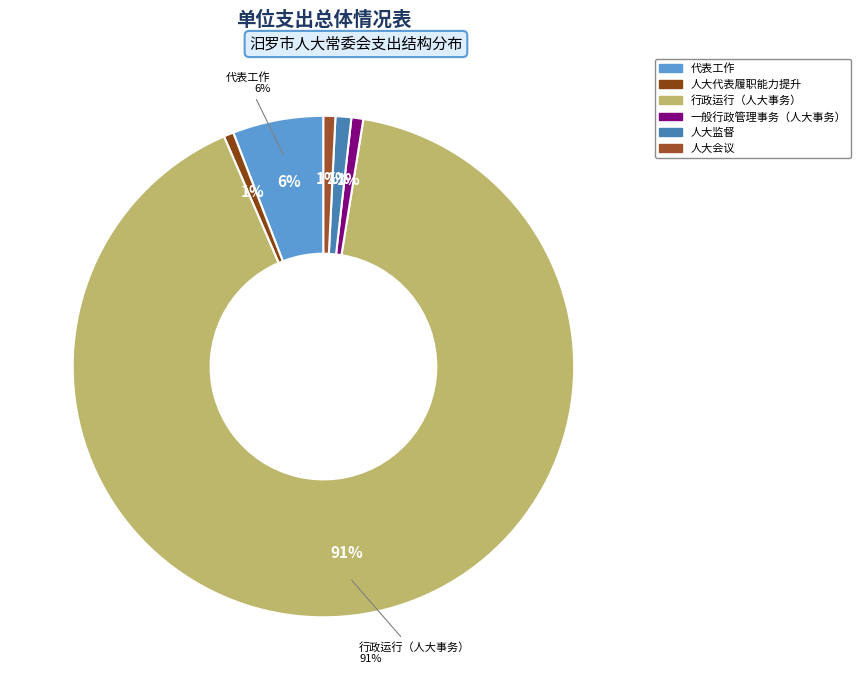

What percentage is the 人大代表履职能力提升 slice, to the nearest percent?

1%